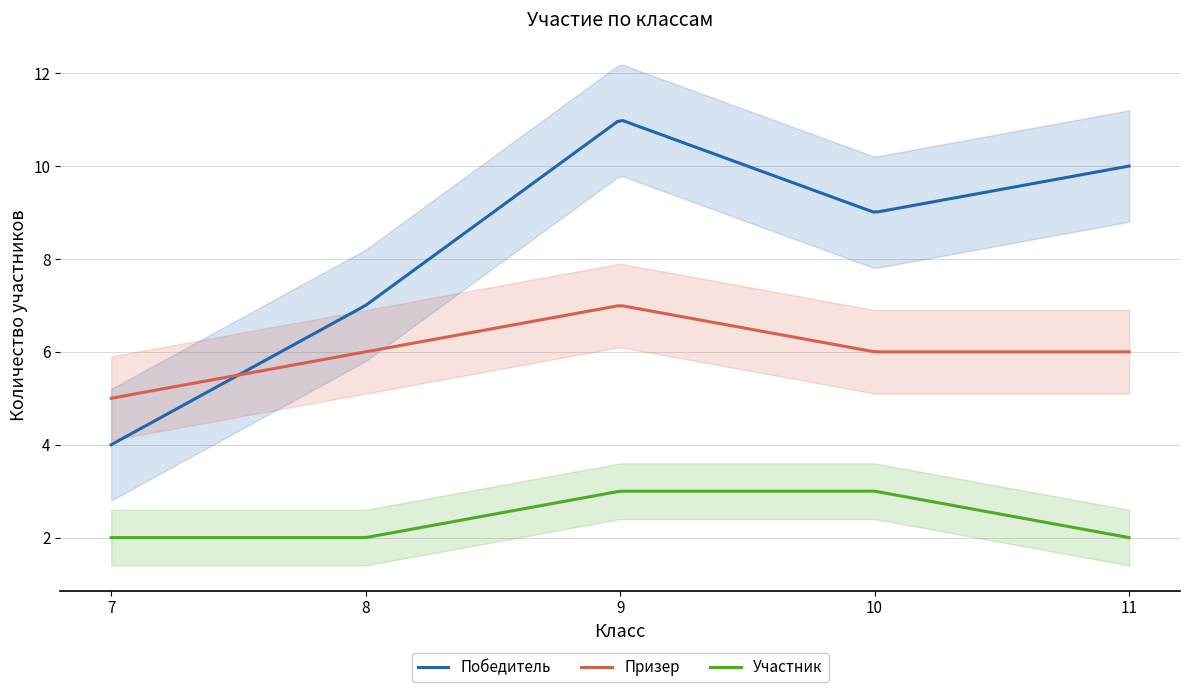

What is the minimum value for Призер?

5.0